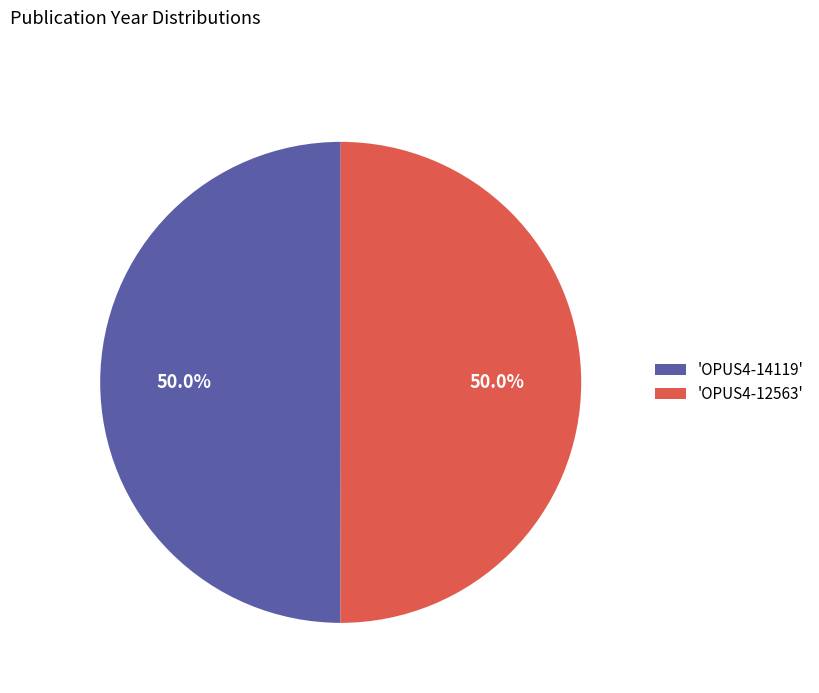

How many slices are in this pie chart?

2